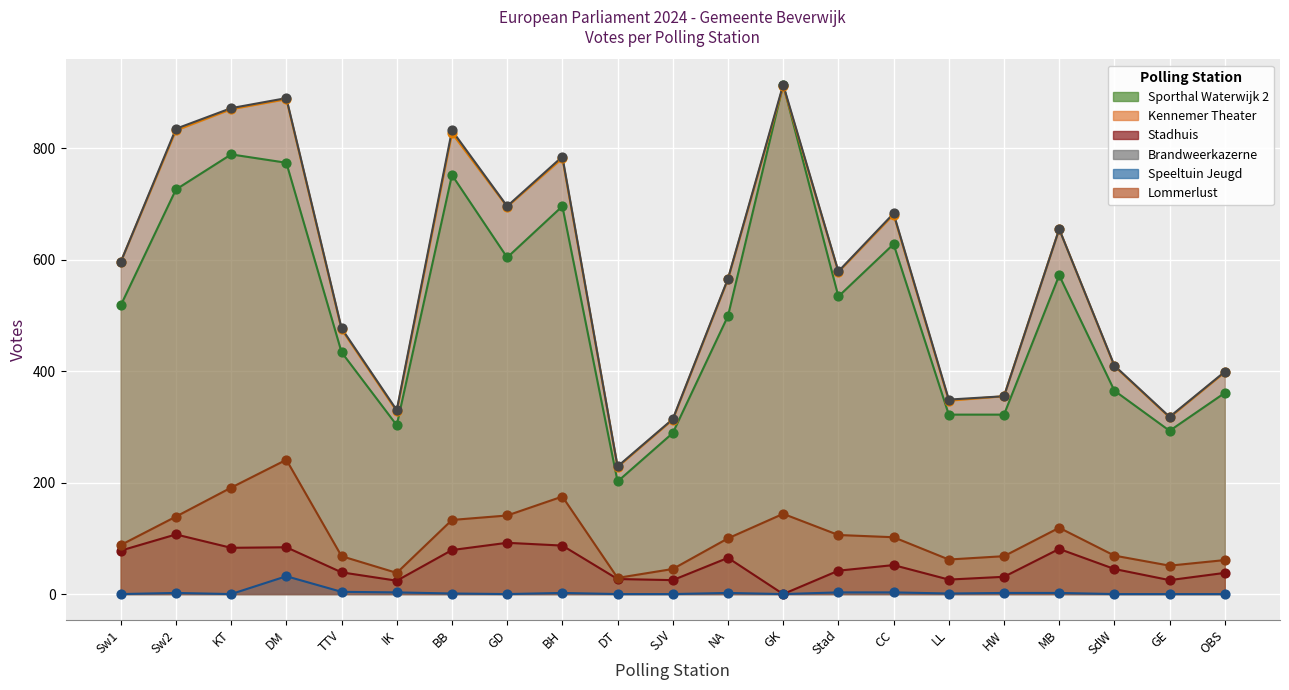

Which series contains the lowest Y value?

Stadhuis